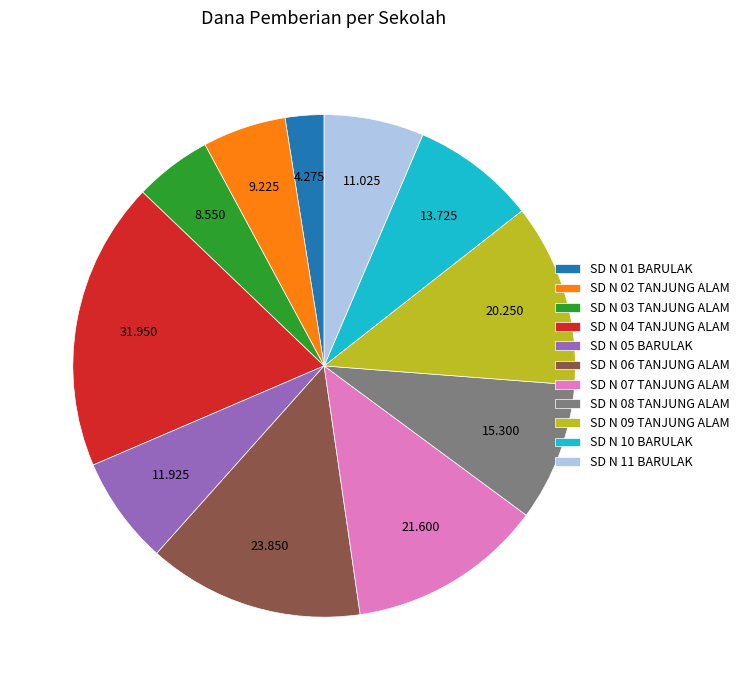

Which slice is the smallest?

SD N 01 BARULAK